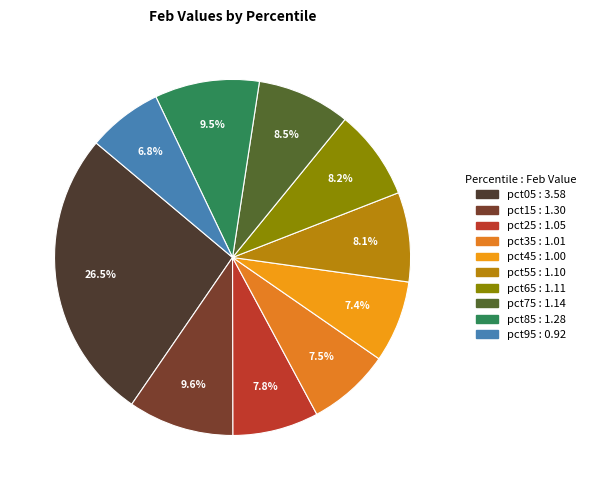

Count the number of slices in the pie.

10